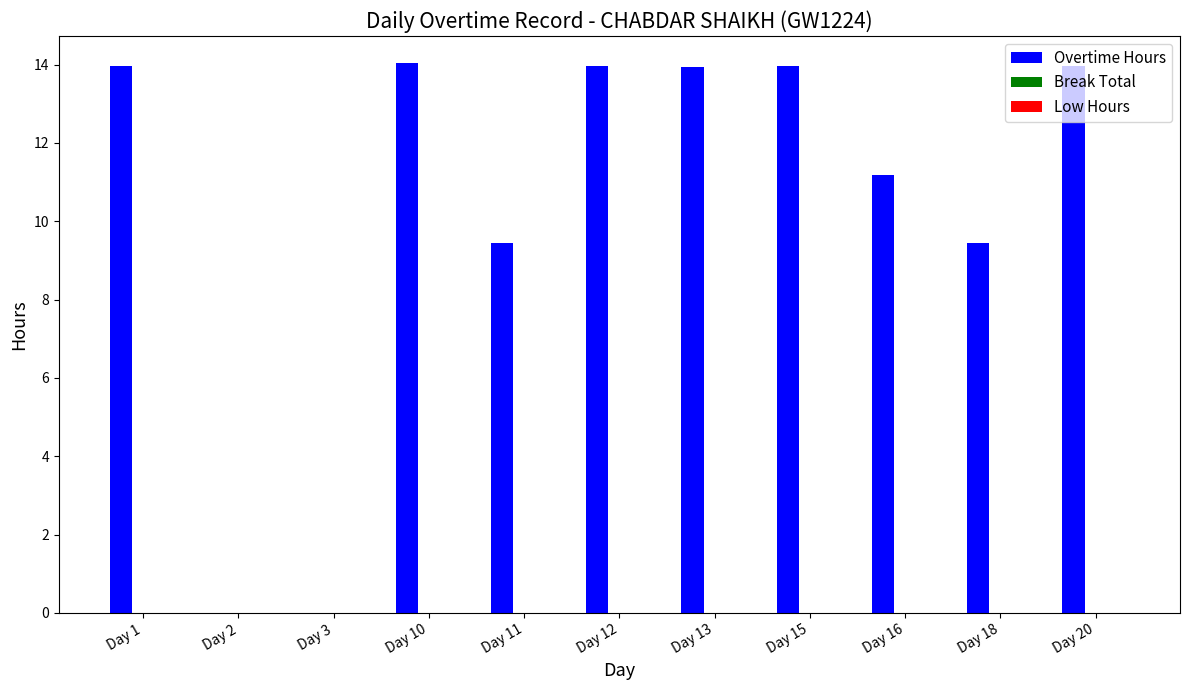

True or false: the data shows 5.4 at Day 1.

False